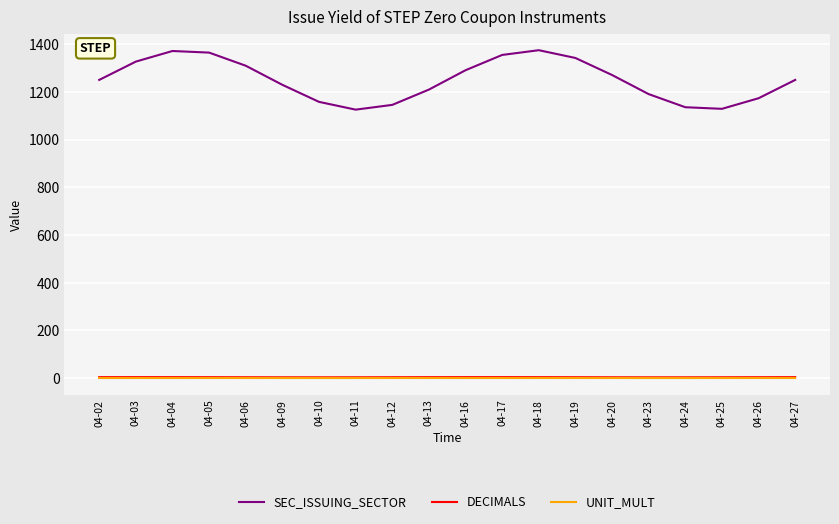

True or false: UNIT_MULT and SEC_ISSUING_SECTOR cross at least once.

False